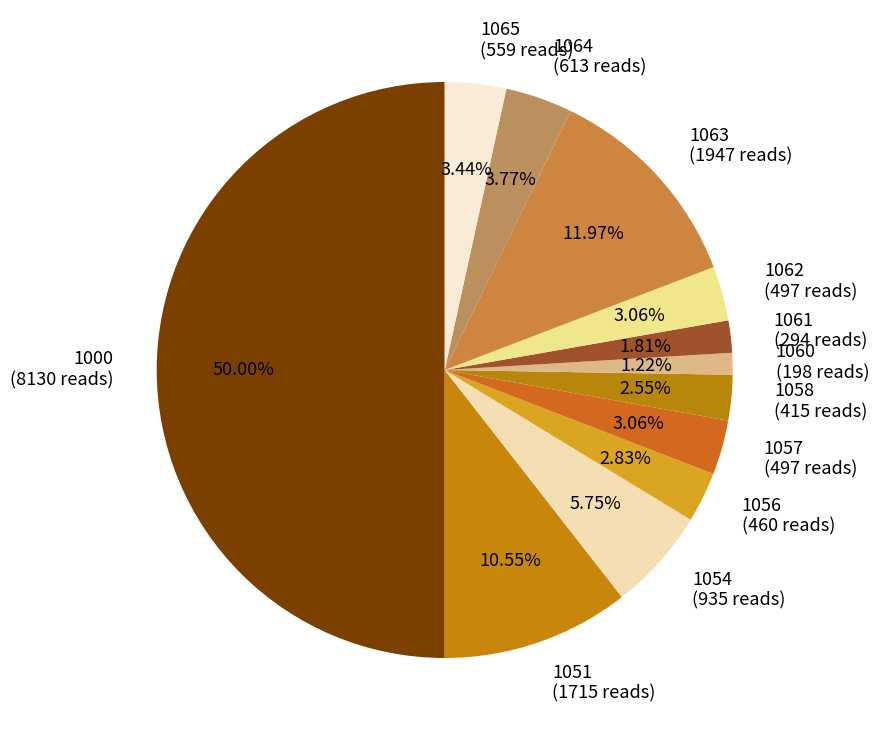

Which category has the biggest portion of the pie?

1000